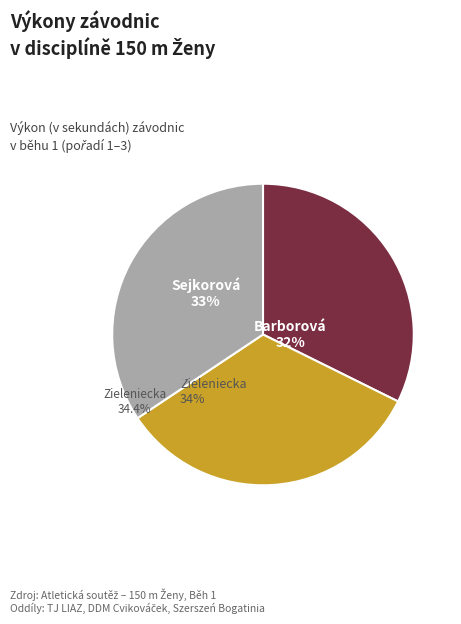

Between Barborová Michaela and Zieleniecka Monika, which is larger?

Zieleniecka Monika